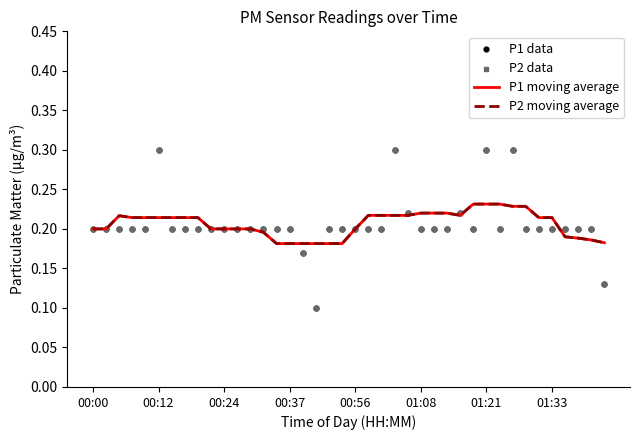

At how many categories does at least one series exceed 0?

40